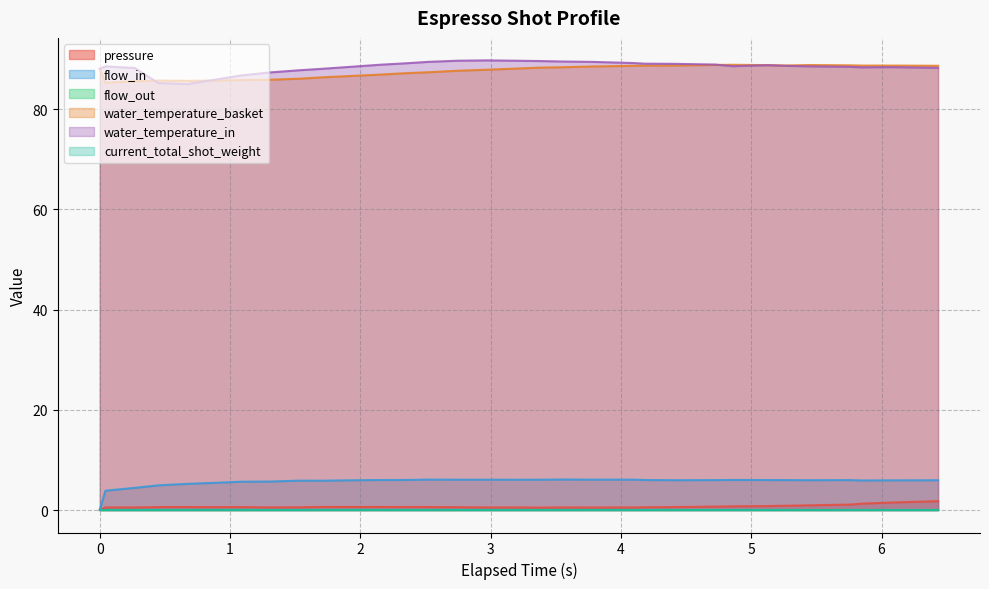

Is the value of flow_in at 5.129 greater than the value of pressure at 2.744?

Yes